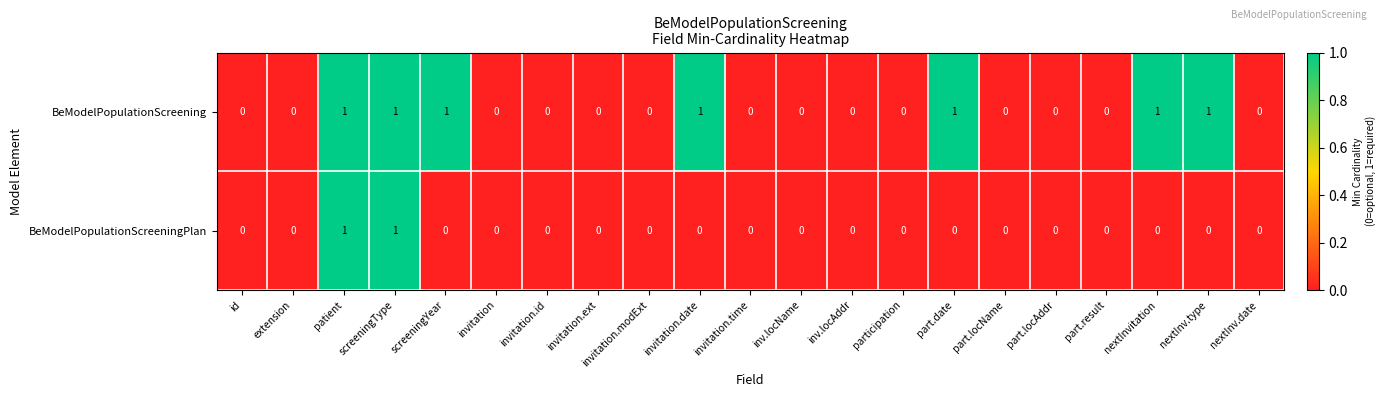

Between inv.locAddr and nextInvitation, which series saw the biggest shift?

BeModelPopulationScreening